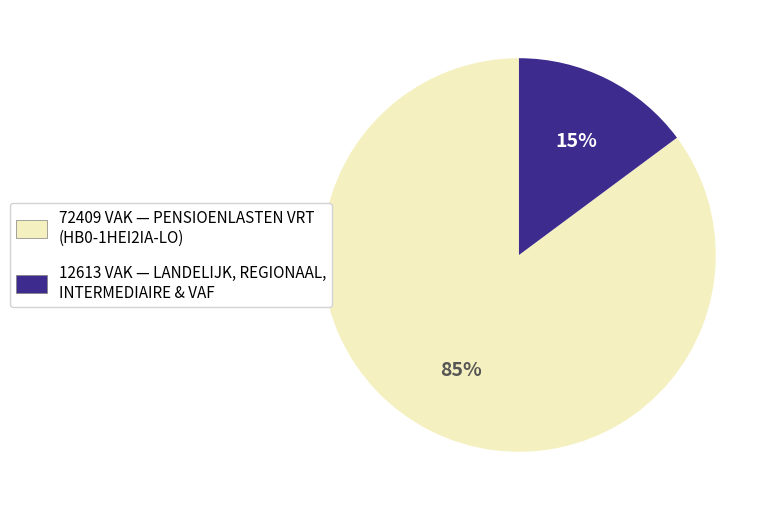

Combined, do 72409 VAK — PENSIOENLASTEN VRT (HB0-1HEI2IA-LO) and 12613 VAK — LANDELIJK, REGIONAAL, INTERMEDIAIRE & VAF account for over 50%?

Yes